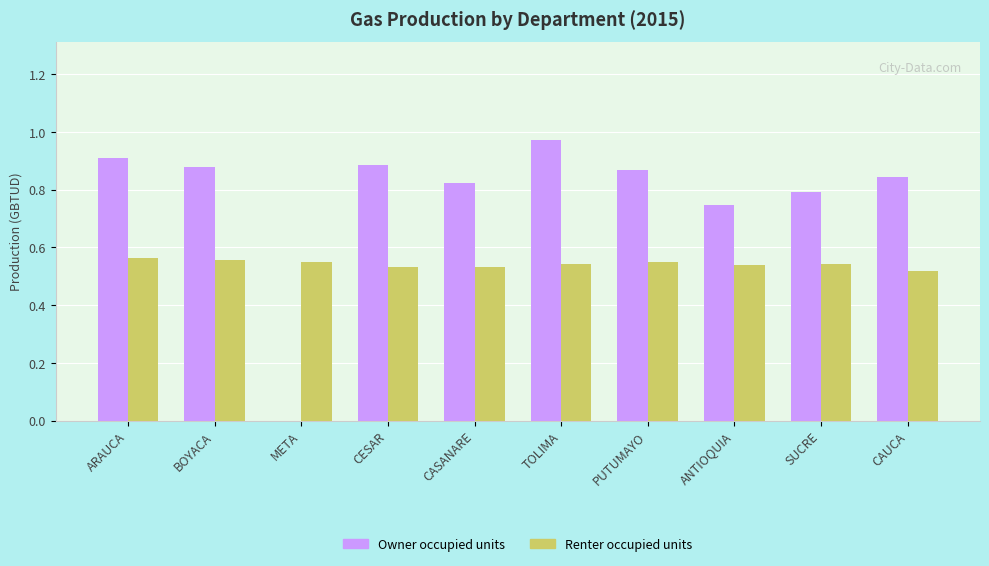

At which category does the chart reach its peak across all series?

TOLIMA